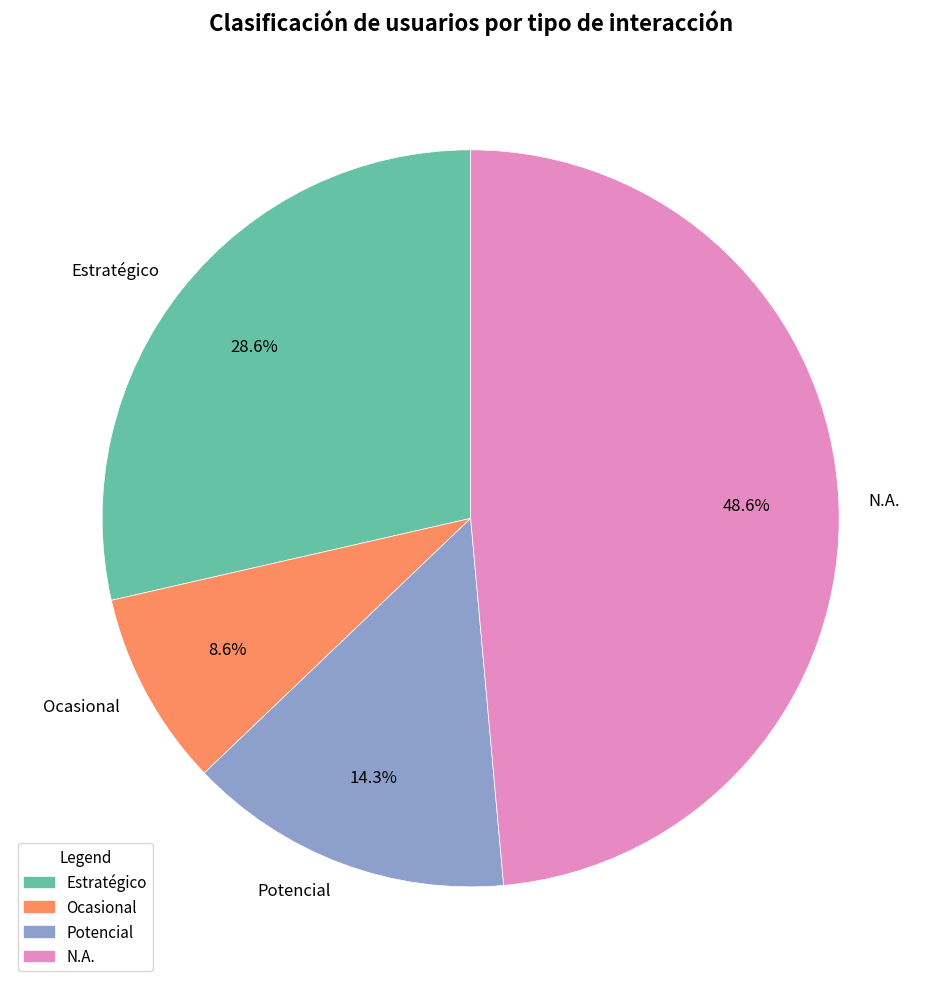

Is N.A. the majority of the pie?

No